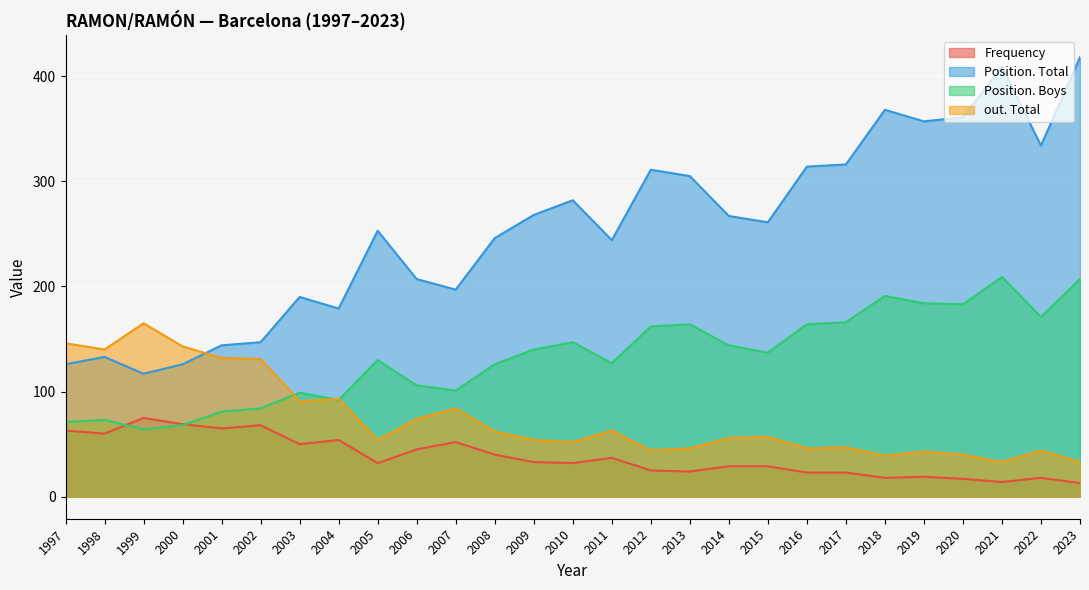

How many interior local valleys does the Frequency series have?

8